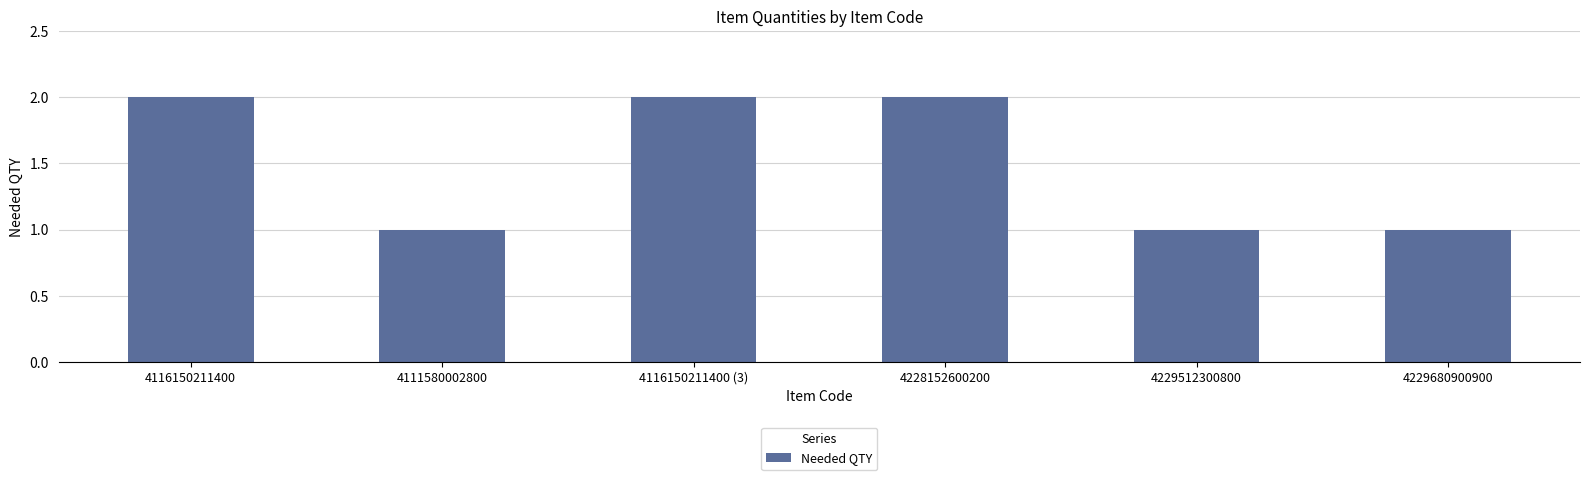

What is the sum of the values at 4116150211400 (3) and 4111580002800?

3